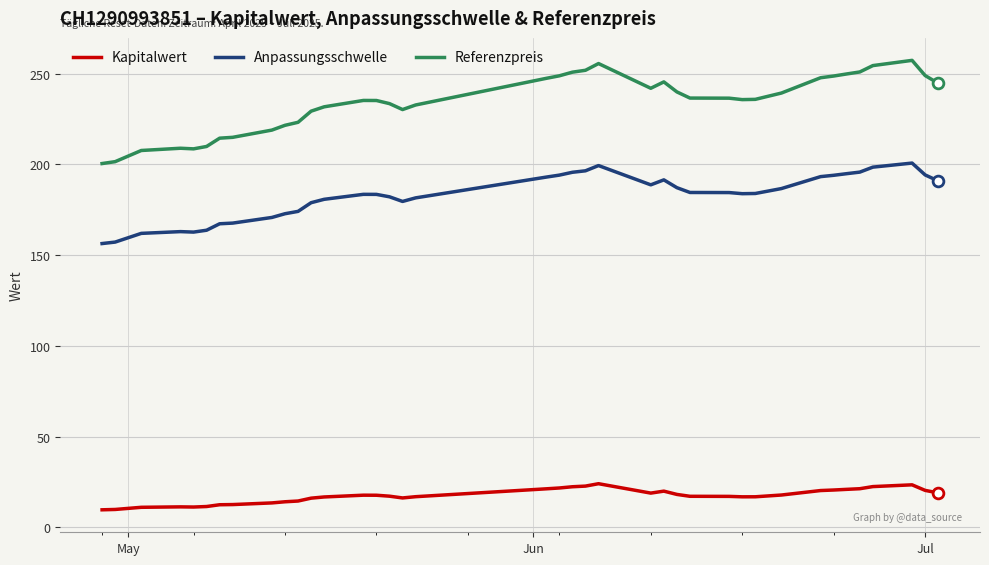

Which series has the largest total across all categories?

Referenzpreis